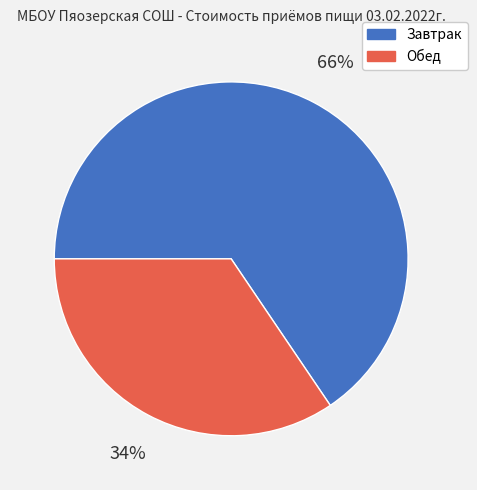

To the nearest percent, what portion does Завтрак represent?

66%